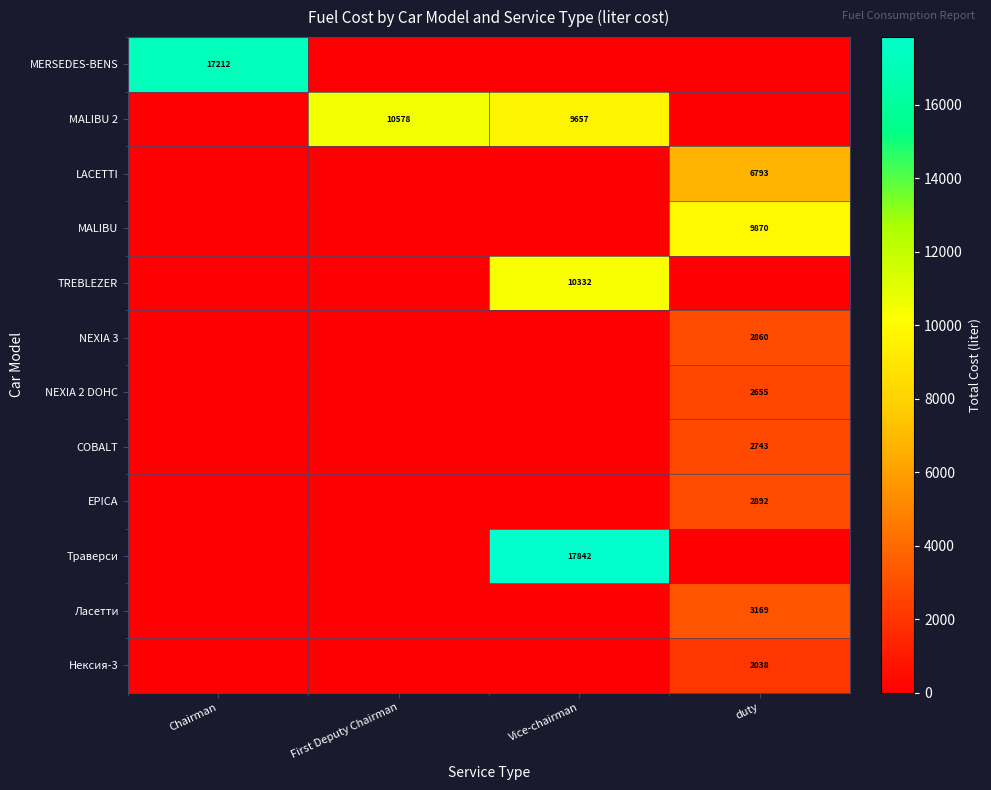

The value of MERSEDES-BENS at Chairman is 17212. True or false?

True